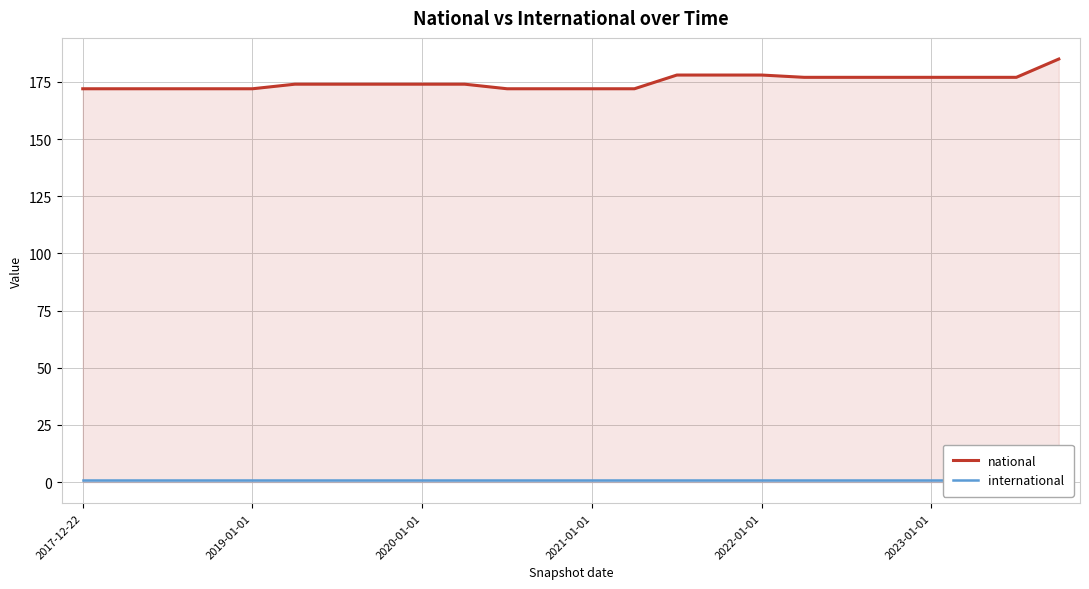

What is the minimum value for national?

172